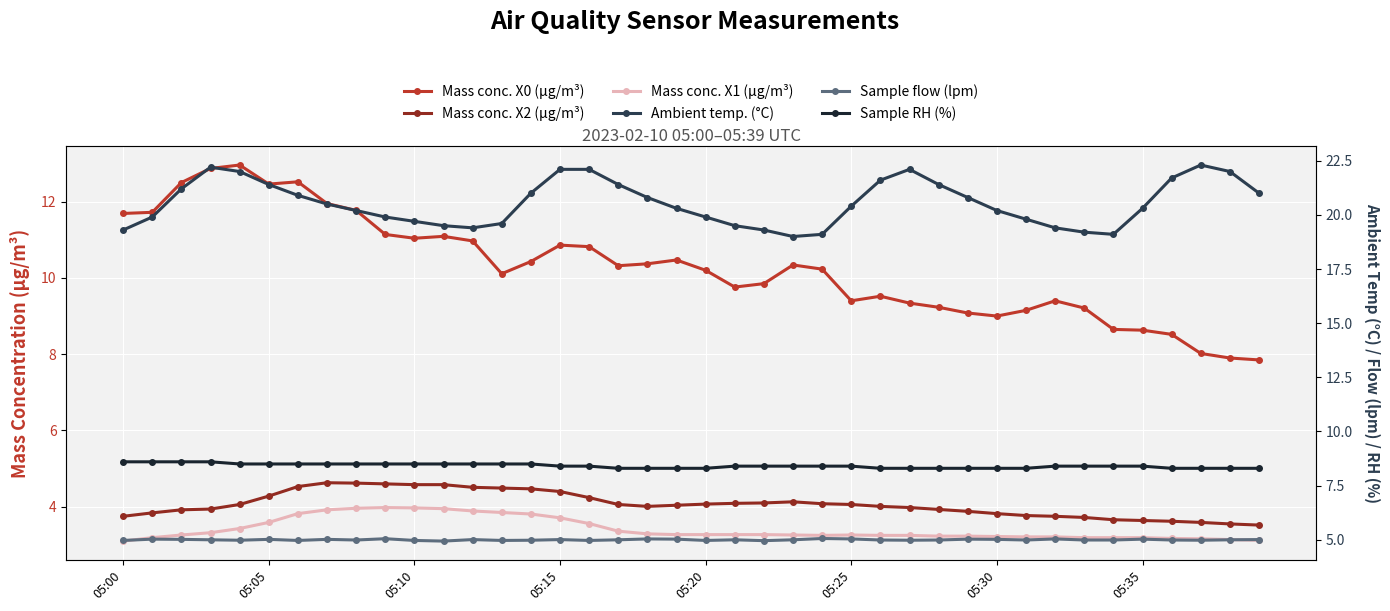

What is the label of the 15th point from the right?

05:25